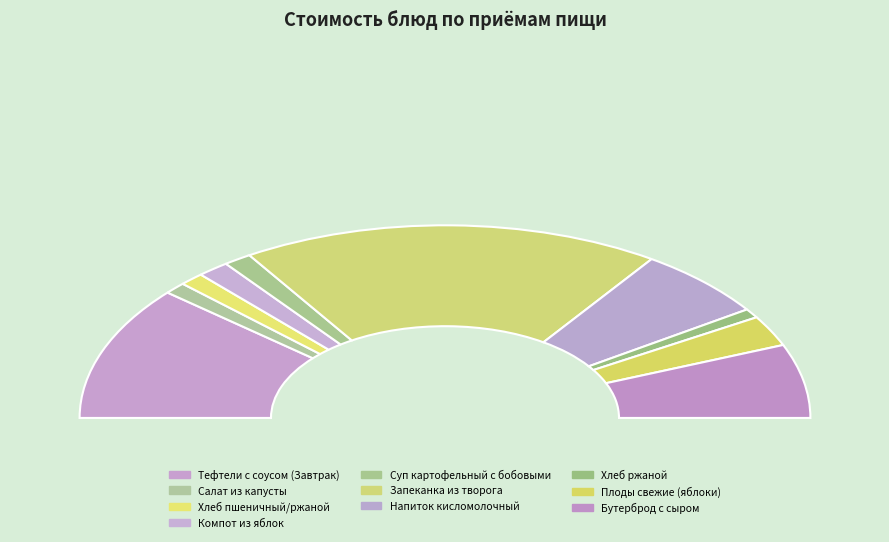

How many slices are in this pie chart?

10